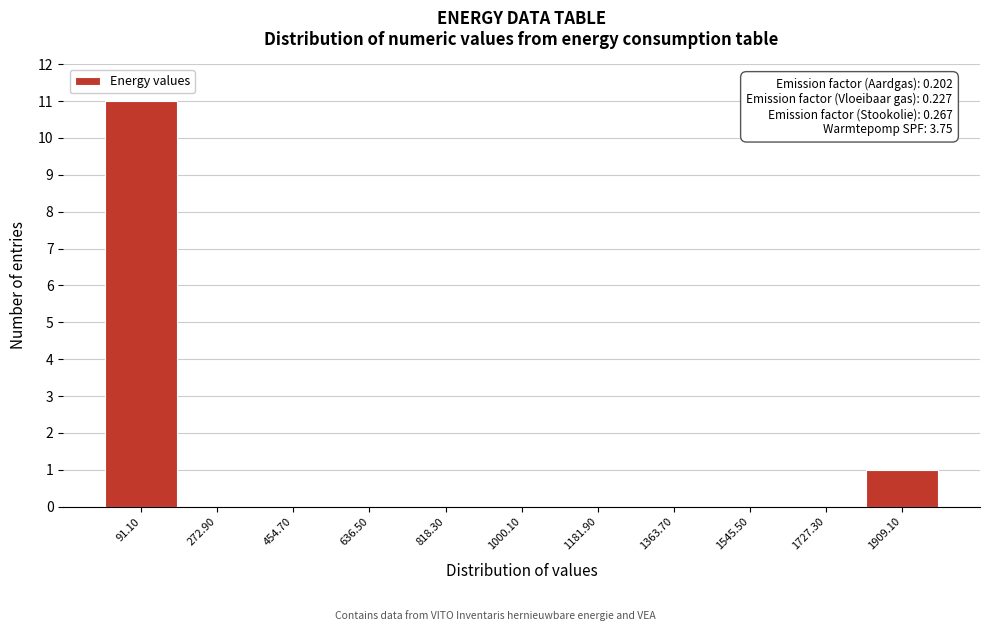

Which range on the x-axis has the tallest bar?

0 to 180